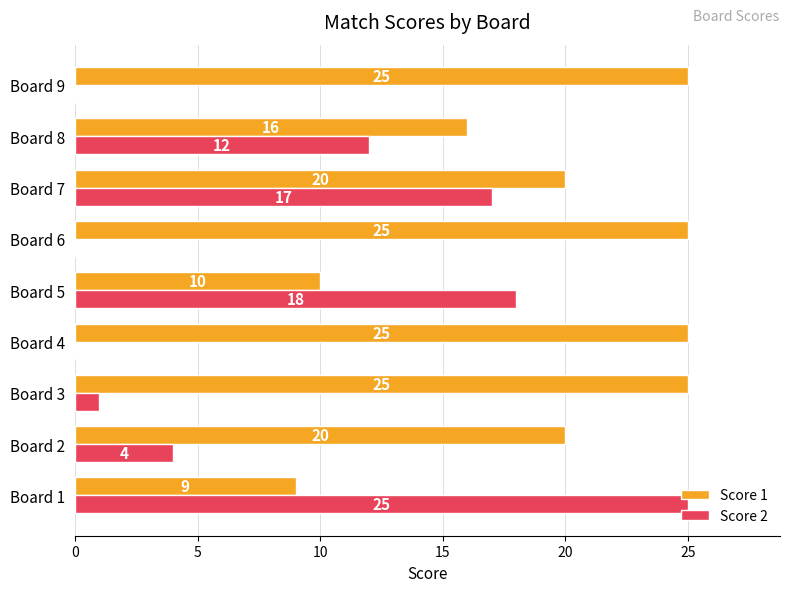

What are all the series names shown in the legend?

Score 1, Score 2